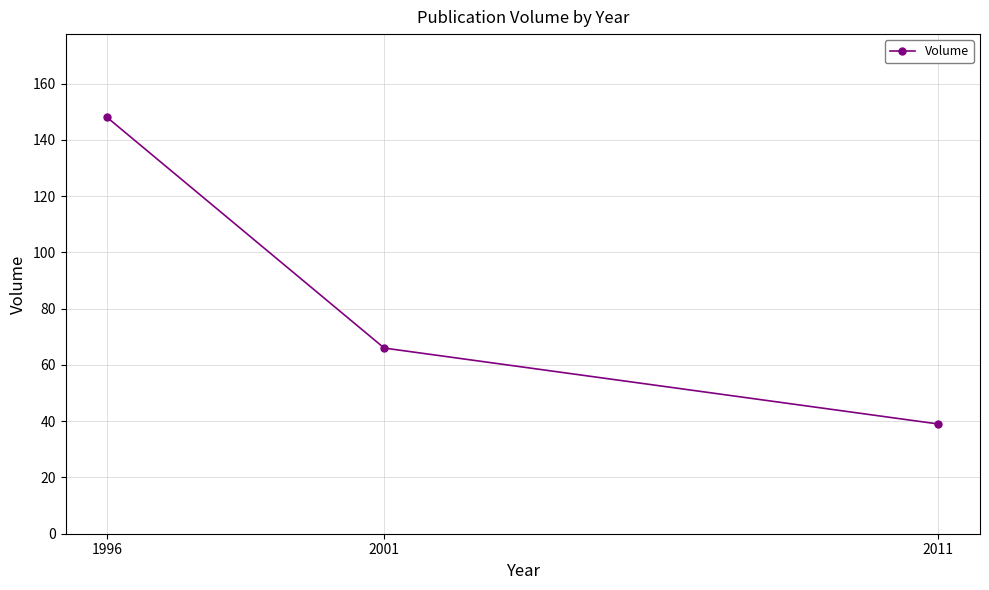

Does the chart display data point markers on the line(s)?

Yes